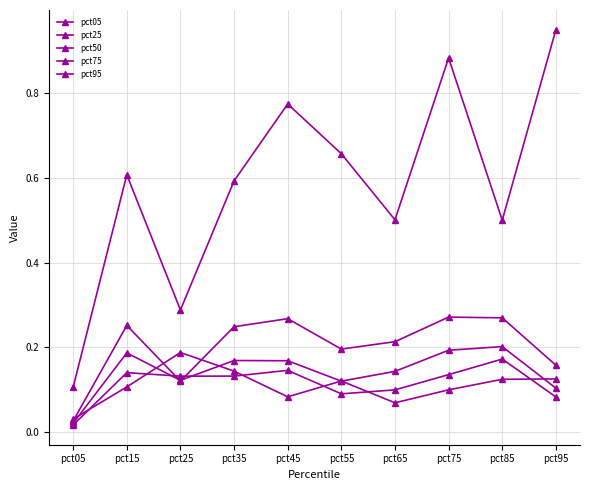

Which has a higher value, pct05 or pct65?

pct65